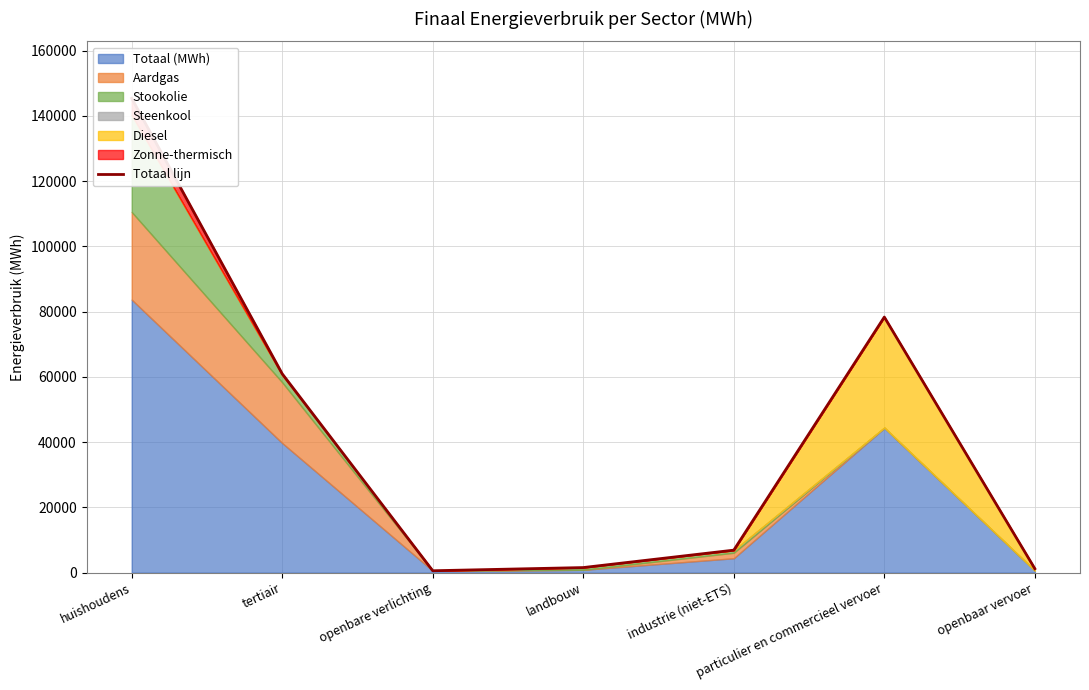

Which category has the lowest value across all series?

openbare verlichting